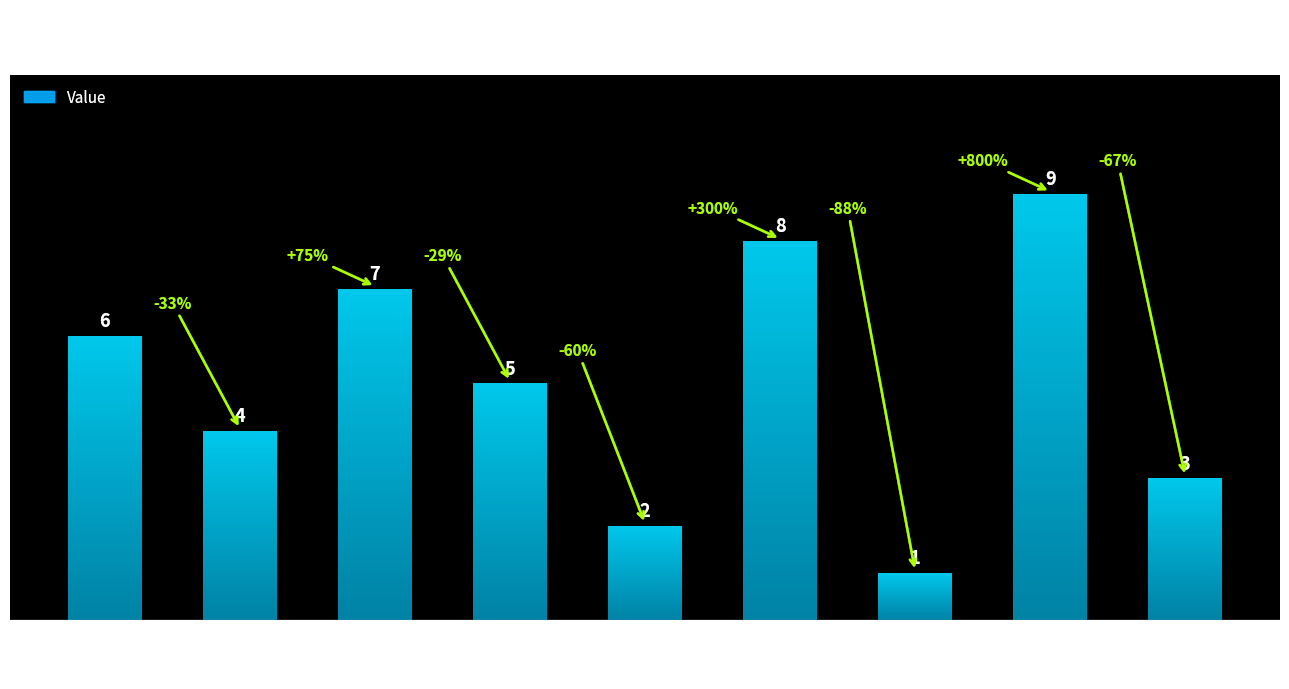

The value at 7 is 1. True or false?

True